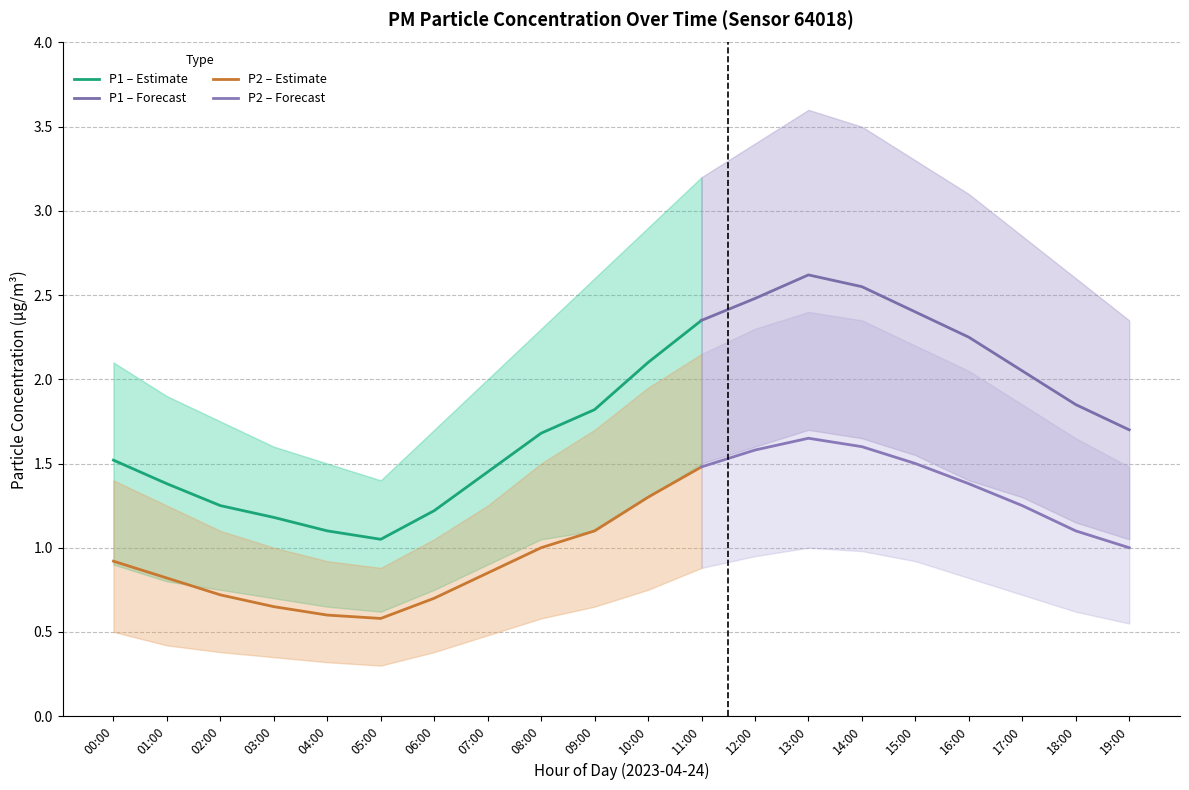

At how many categories does at least one series exceed 0?

20